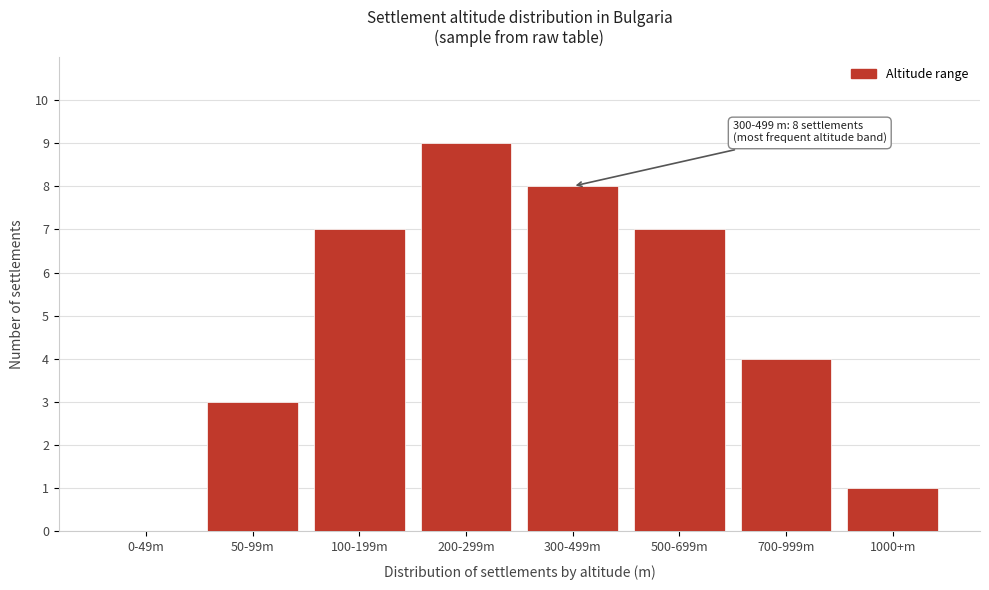

Reading right to left, what are all the values shown in this chart?

1000+m=1	700-999m=4	500-699m=7	300-499m=8	200-299m=9	100-199m=7	50-99m=3	0-49m=0